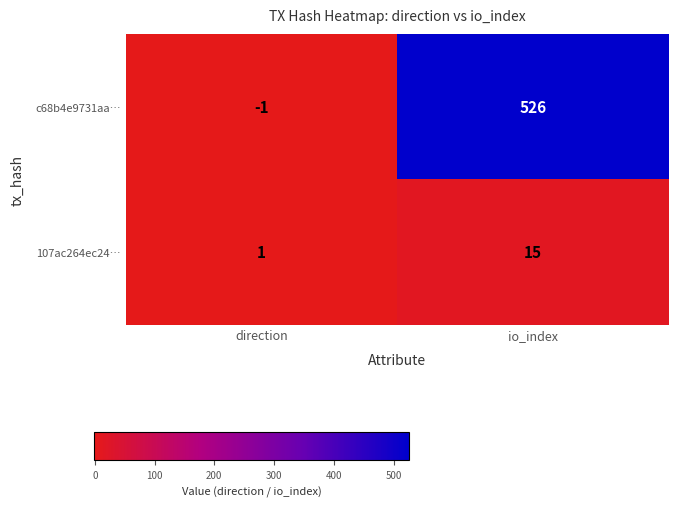

How many values in the 107ac264ec24… series are below 15?

1